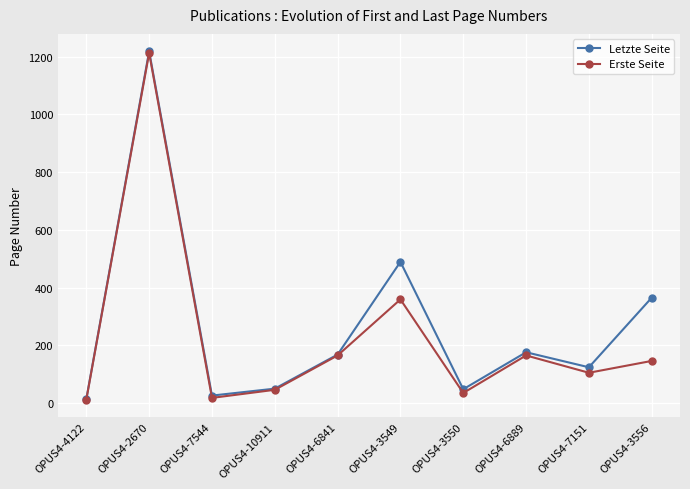

At which category is the sum across all series the highest?

OPUS4-2670